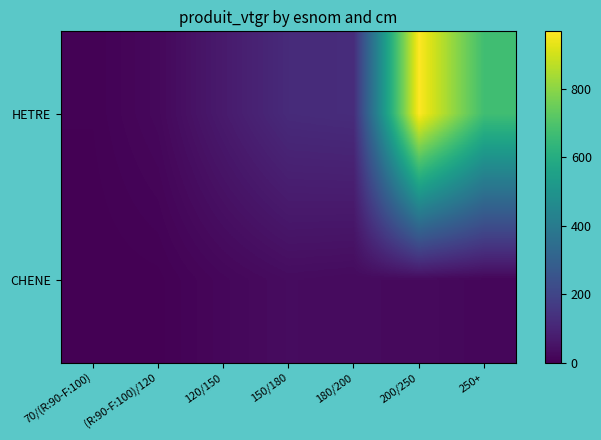

Which has a higher value, 70/(R:90-F:100) or 250+?

250+